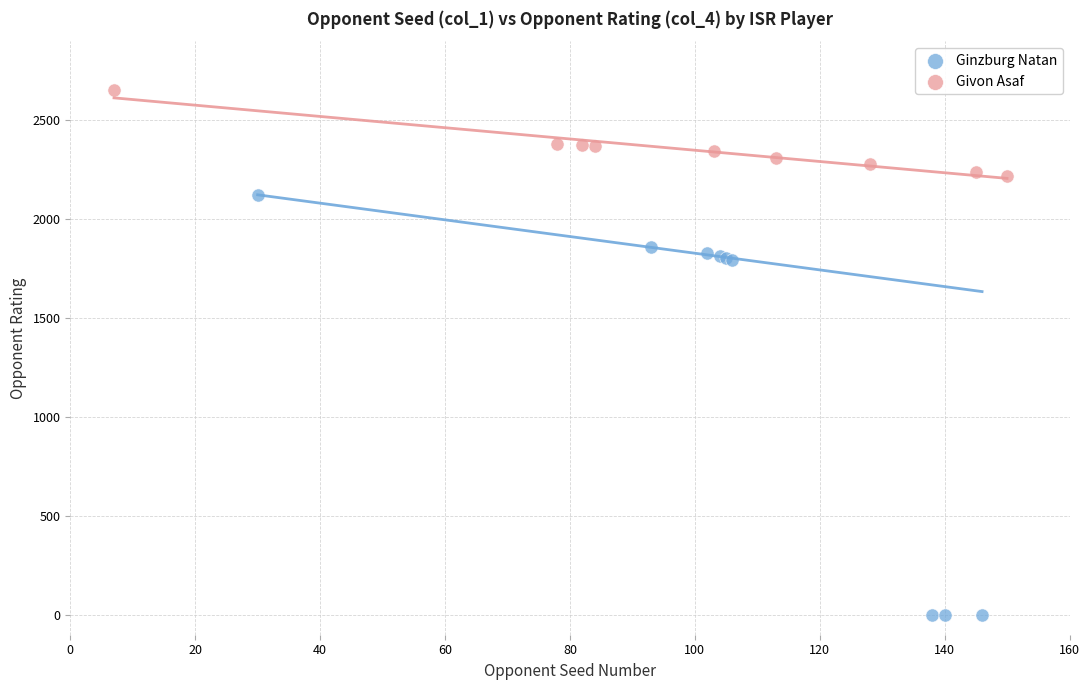

Which series contains the lowest Y value?

Ginzburg Natan